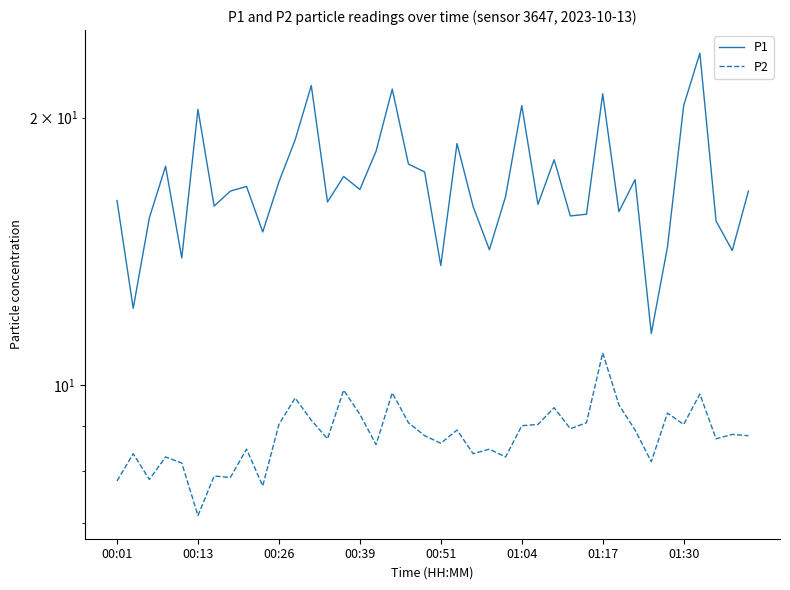

Between 01:04 and 21, which series saw the biggest shift?

P2